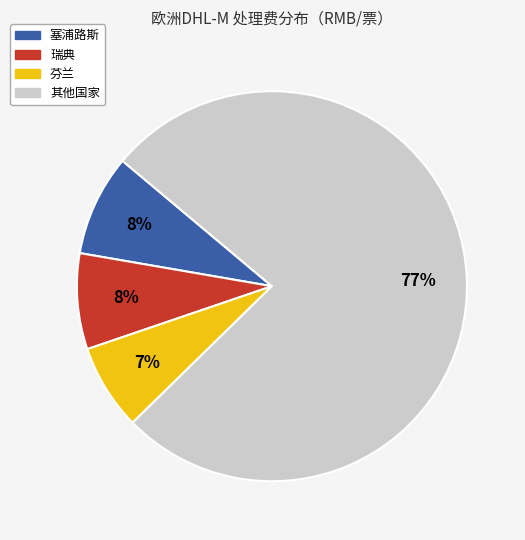

Is there any slice that represents more than half of the pie?

Yes